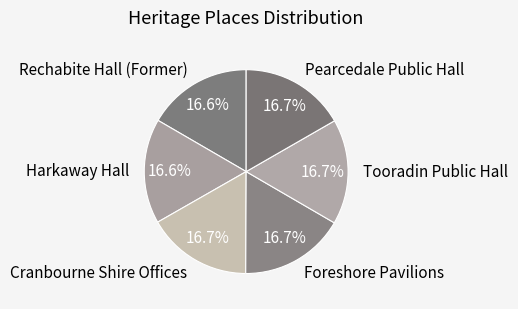

Is there any slice that represents more than half of the pie?

No